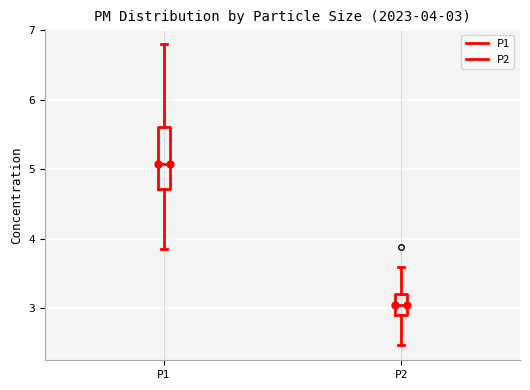

Which box's median line is the lowest?

P2